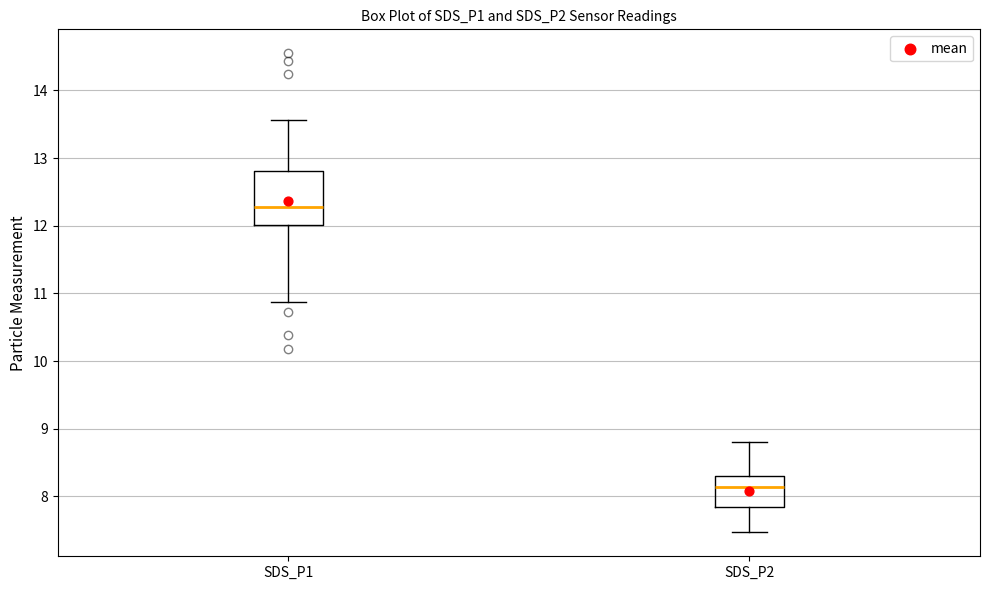

Reading left to right, transcribe this box plot: for each box, give where its median line is, the range the box spans, and where its two whiskers end, as read against the y-axis. The values are not printed on the chart, so give them approximately, as read against the axis.

SDS_P1: median 12.3, box 12.0 to 12.8, whiskers 10.9 to 13.6
SDS_P2: median 8.1, box 7.8 to 8.3, whiskers 7.5 to 8.8